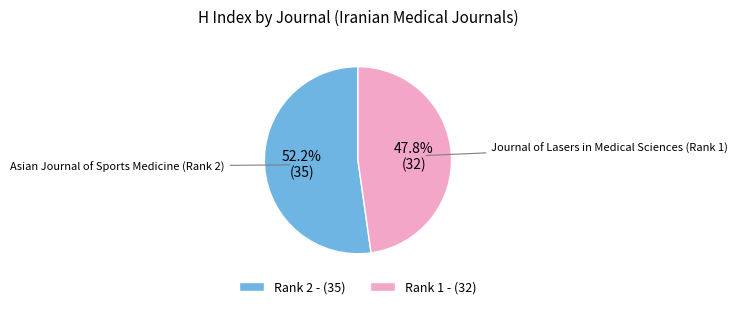

Which has a higher value, Rank 1 - (32) or Rank 2 - (35)?

Rank 2 - (35)